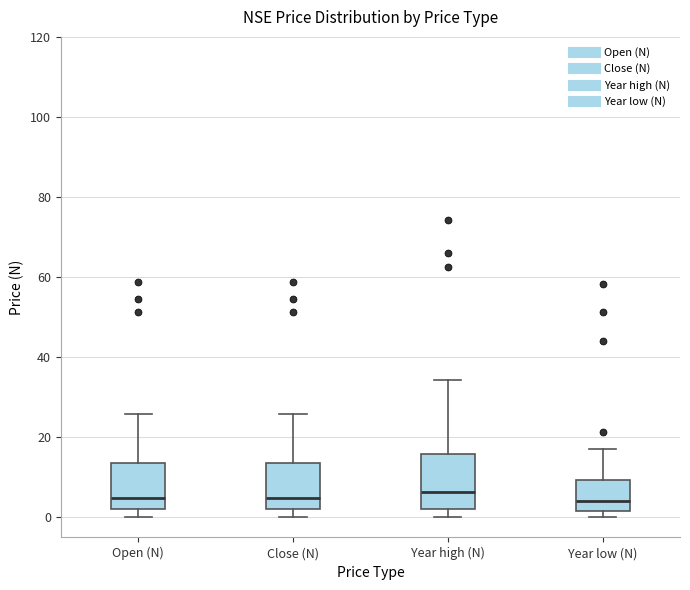

Reading left to right, transcribe this box plot: for each box, give where its median line is, the range the box spans, and where its two whiskers end, as read against the y-axis. The values are not printed on the chart, so give them approximately, as read against the axis.

Open (N): median 4, box 2 to 14, whiskers 0 to 26
Close (N): median 4, box 2 to 14, whiskers 0 to 26
Year high (N): median 6, box 2 to 16, whiskers 0 to 34
Year low (N): median 4, box 2 to 10, whiskers 0 to 18